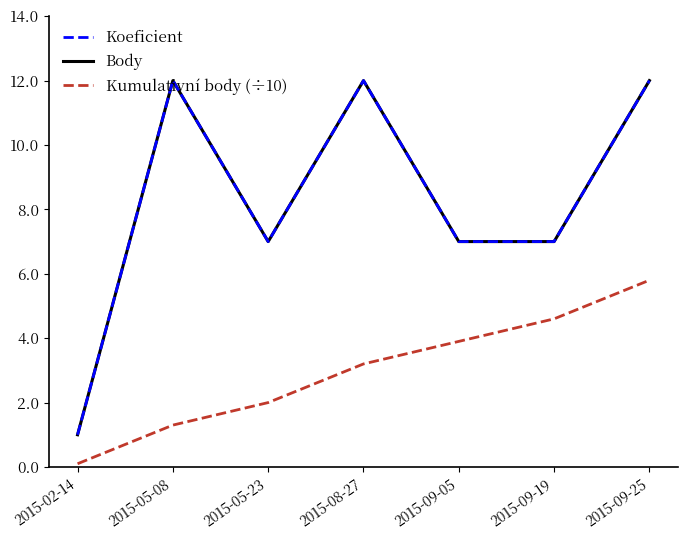

Does the chart have visible grid lines?

No